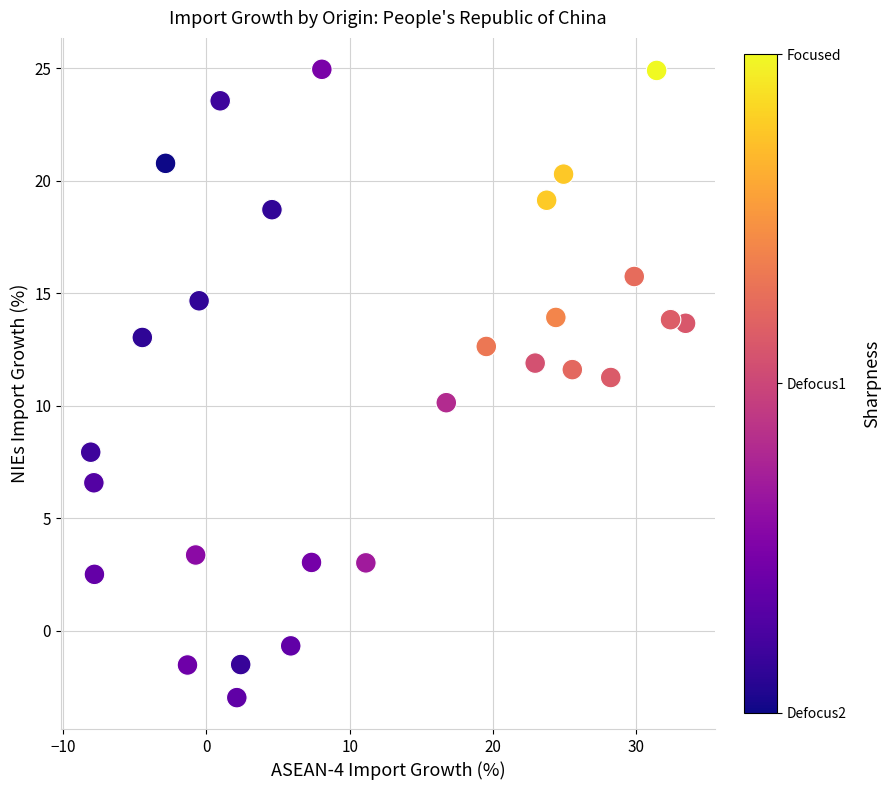

What is the range of X values (max minus min)?

41.5